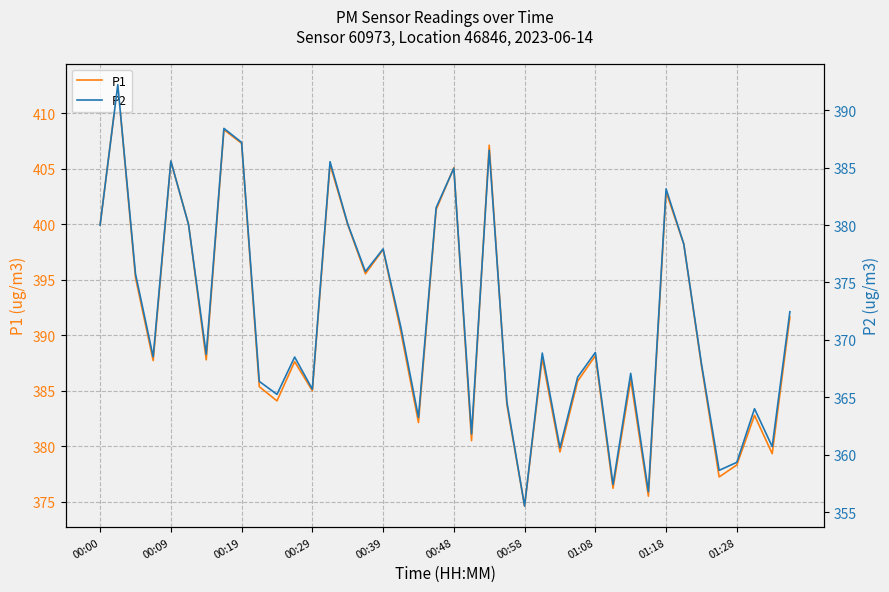

At which label does P1 reach its minimum?

00:58